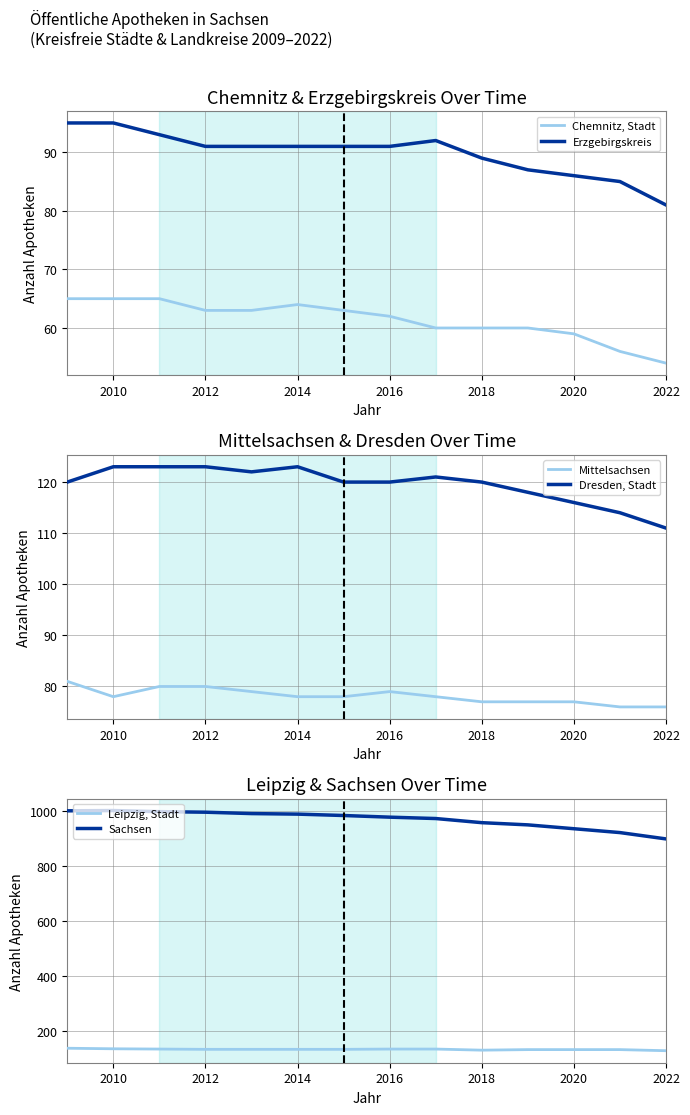

What is the lowest value of the Leipzig, Stadt series?

130